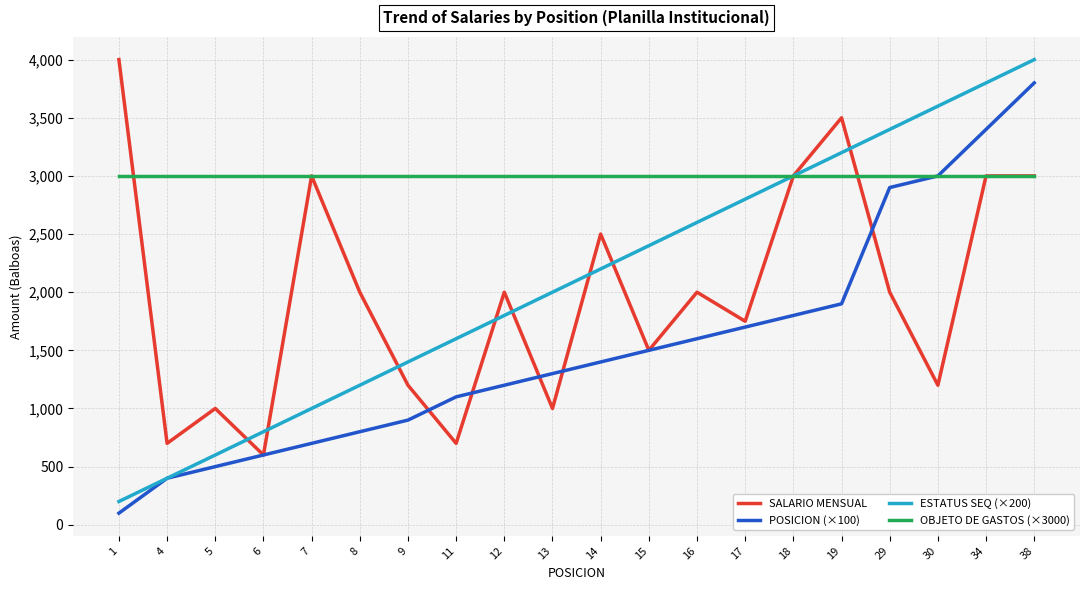

What is the smallest value displayed?

100